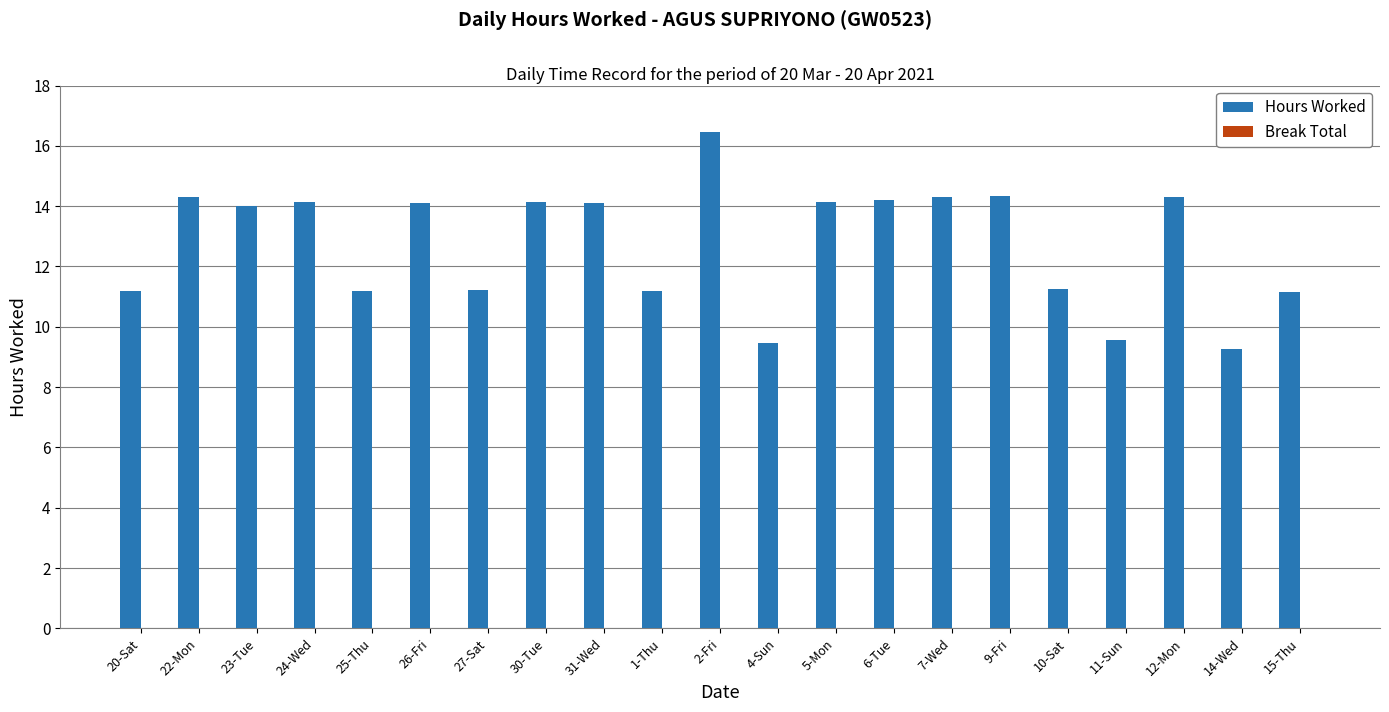

Which label corresponds to the largest value in the chart?

2-Fri